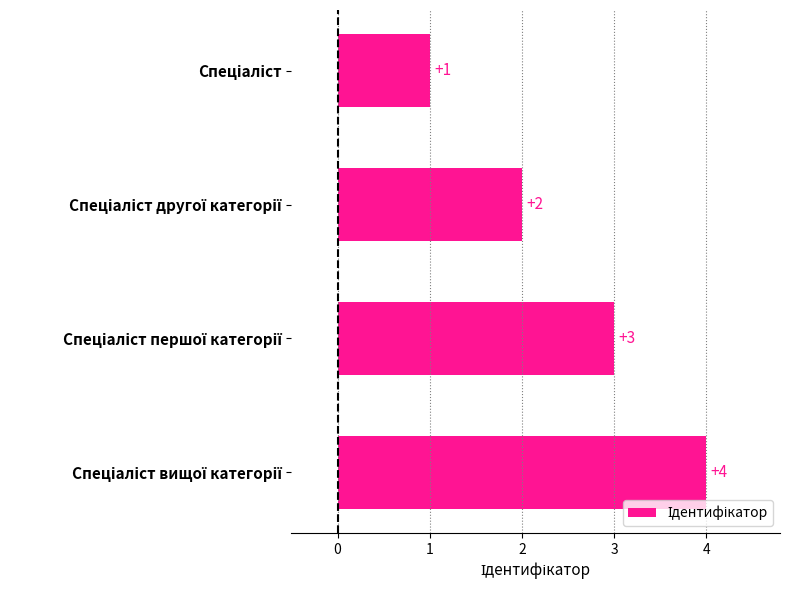

What is the sum of all values?

10